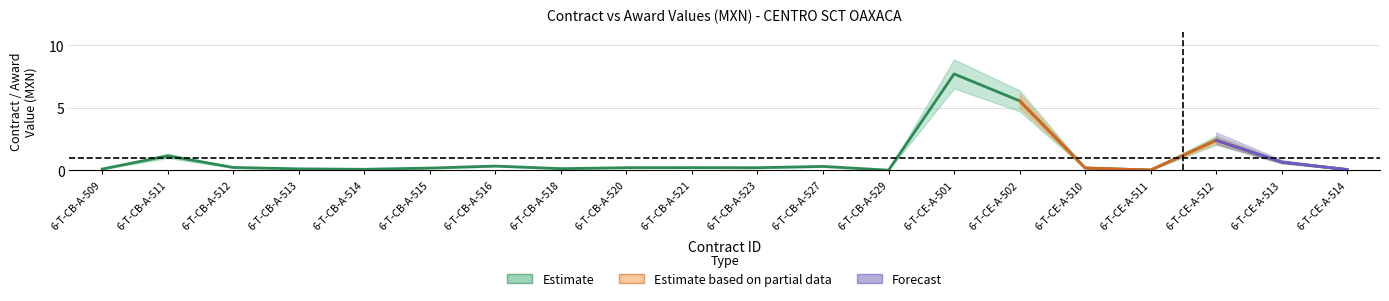

Reading left to right, what are all the values shown in this chart?

0.1	1.2	0.2	0.1	0.1	0.2	0.3	0.1	0.2	0.2	0.2	0.3	0.0	7.7	5.6	0.2	0.0	2.4	0.7	0.1